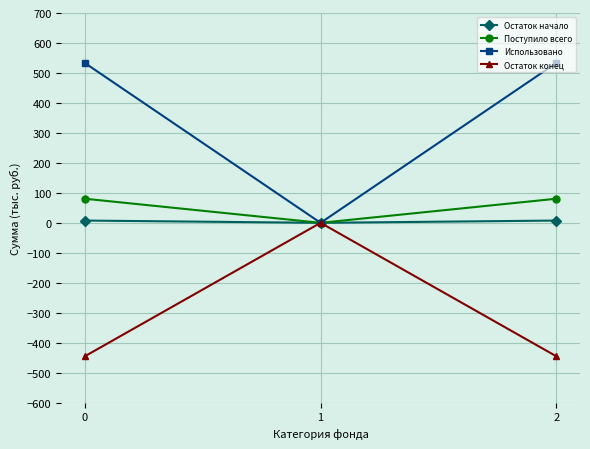

True or false: Остаток конец has a value of -445.4 at 0.

True